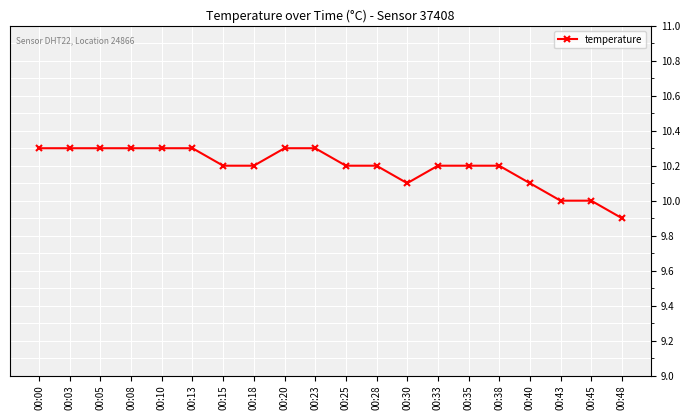

What is the value of the 1st point from the left?

10.3